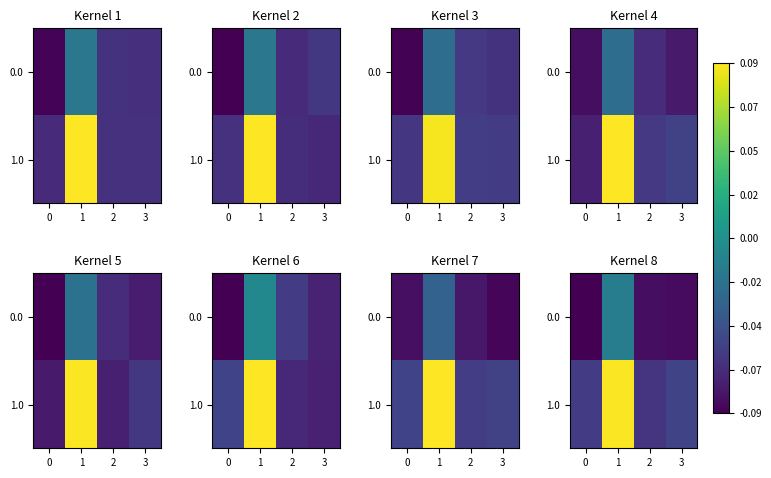

What is the greatest value displayed?

0.1